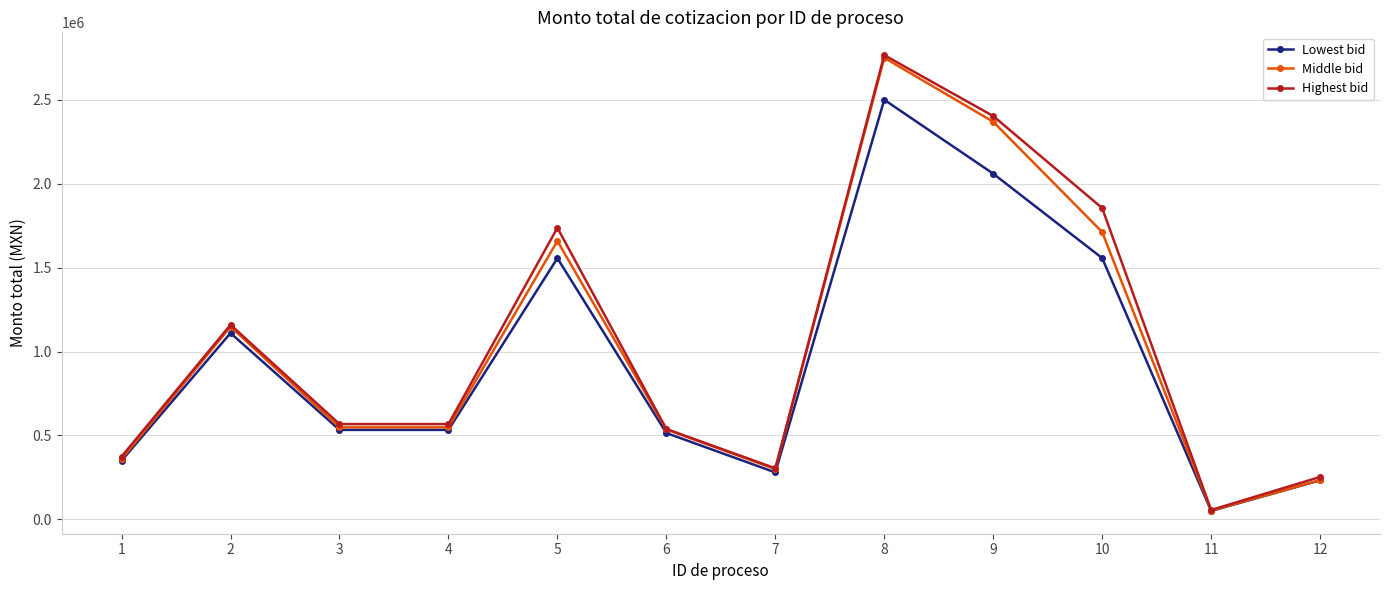

True or false: Lowest bid has more than 2 points higher than both neighbors.

True